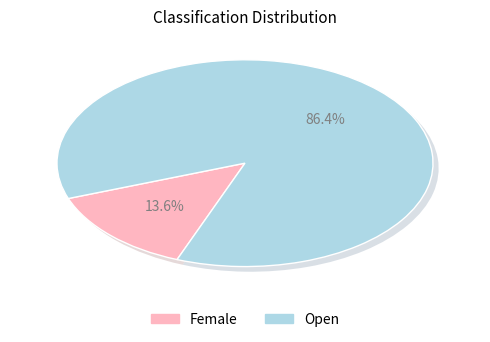

How many segments does this pie chart have?

2